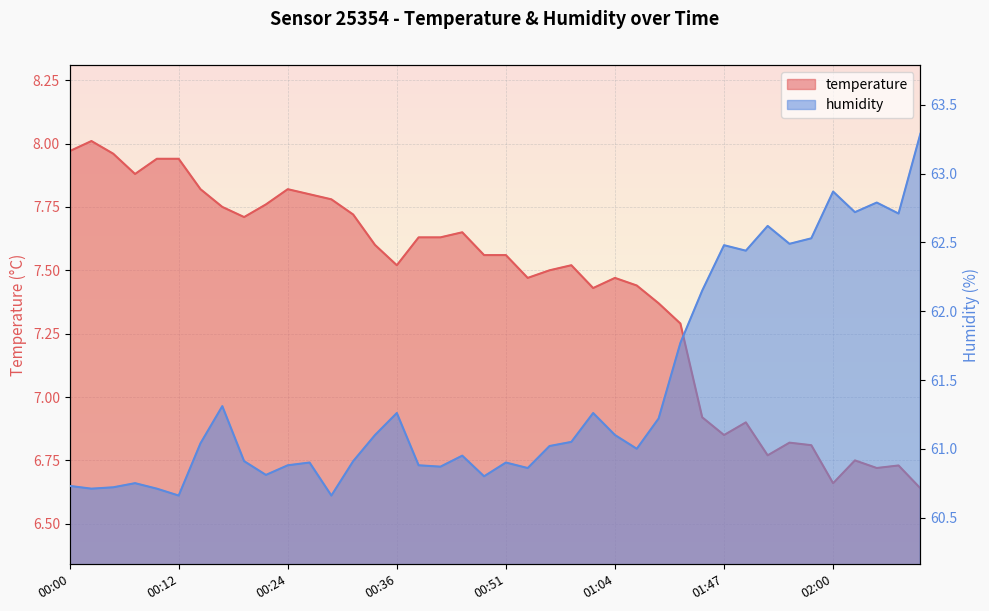

What is the value of the humidity point at the 24th from the left?

61.0